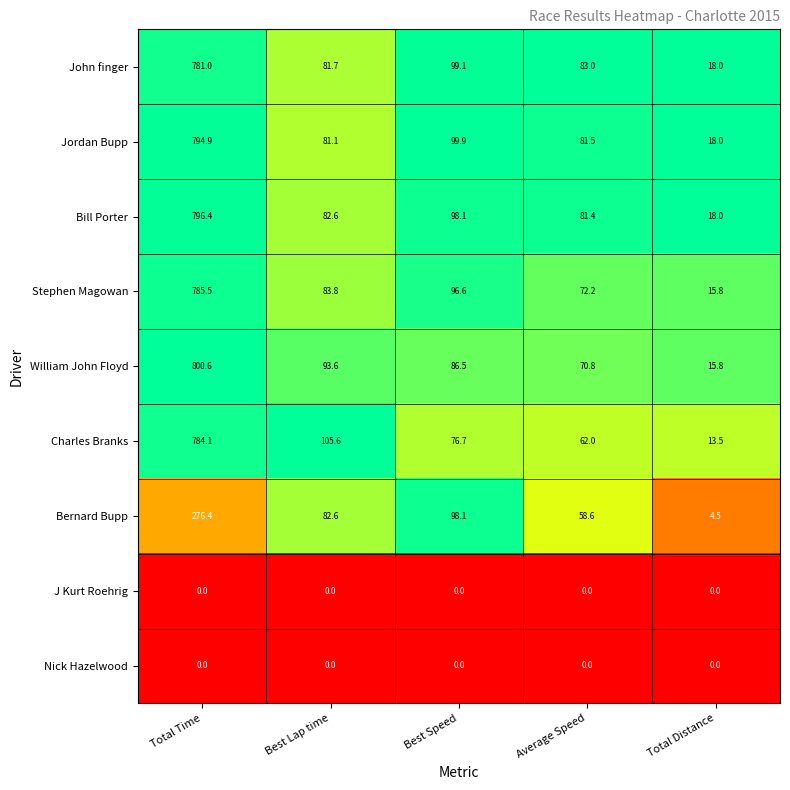

Which series has the largest range (max minus min)?

William John Floyd